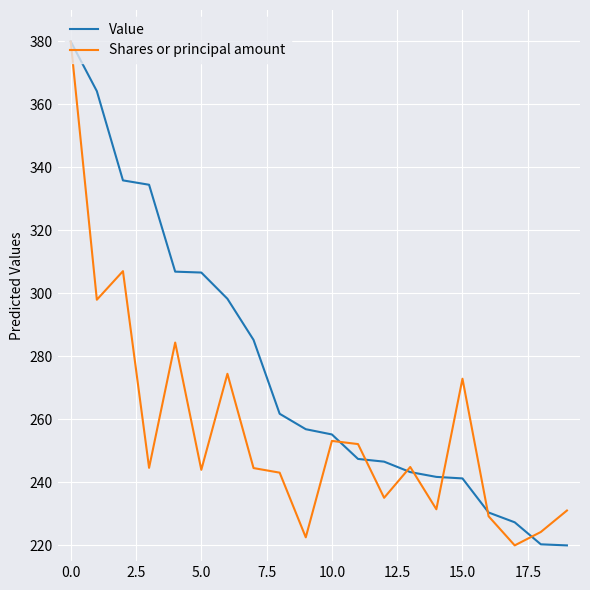

List the series in order of their overall mean, lowest first.

Shares or principal amount, Value